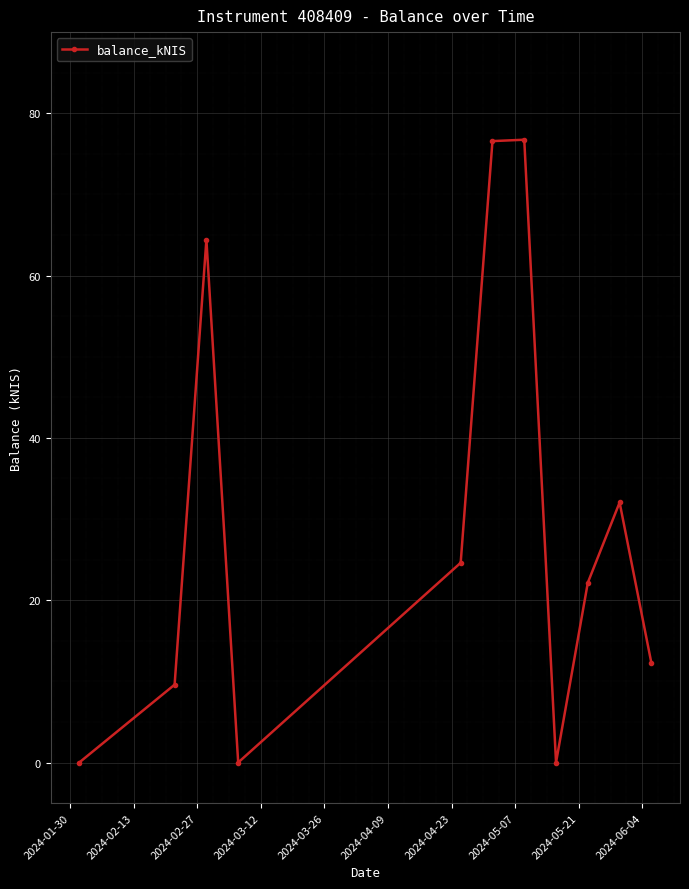

How many points are higher than both their immediate neighbors (excluding endpoints)?

3